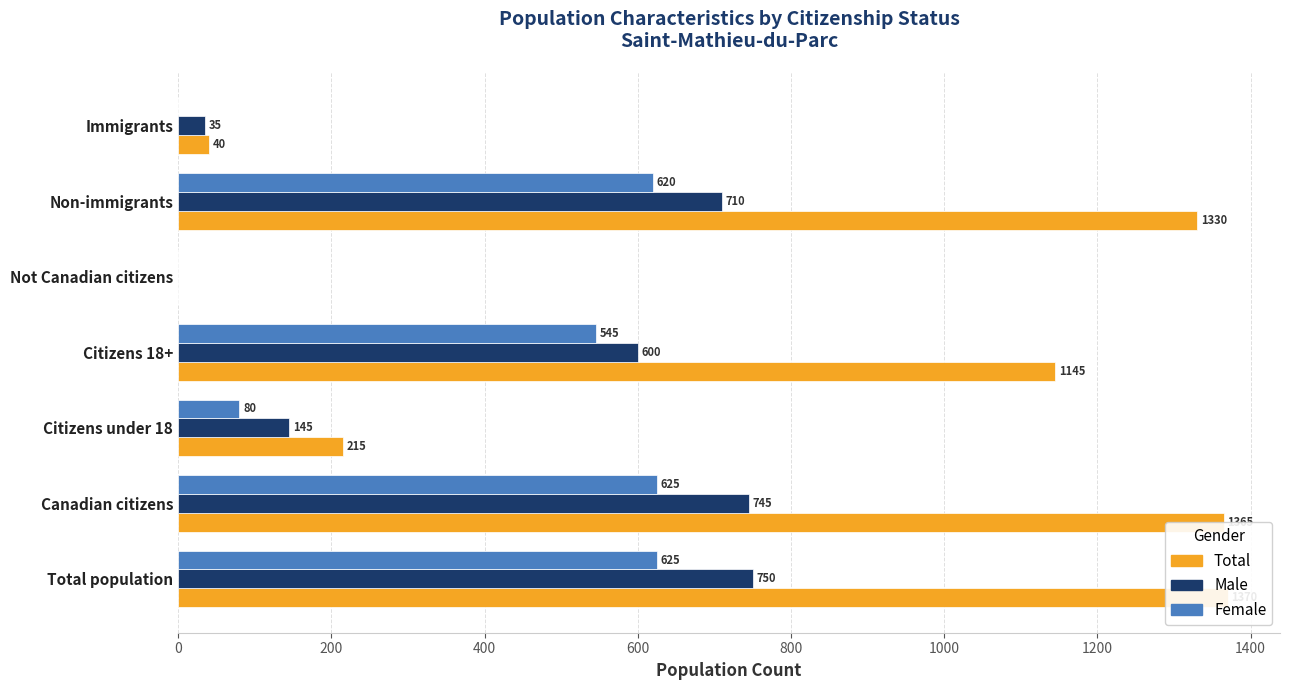

Reading left to right, extract all data points from this chart.

Total: 1370	1365	215	1145	0	1330	40
Male: 750	745	145	600	0	710	35
Female: 625	625	80	545	0	620	0